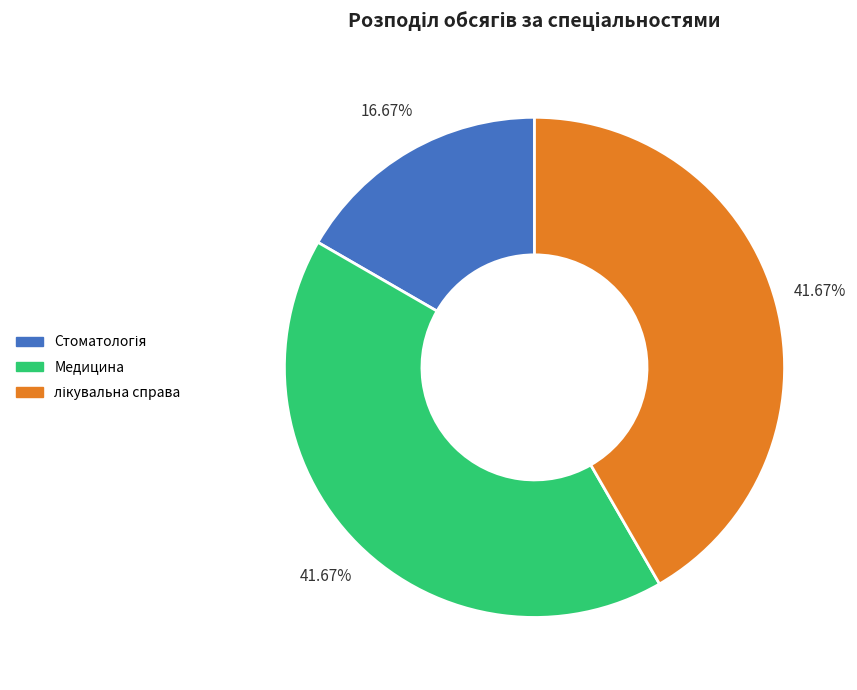

True or false: Медицина accounts for 50% of the total.

False